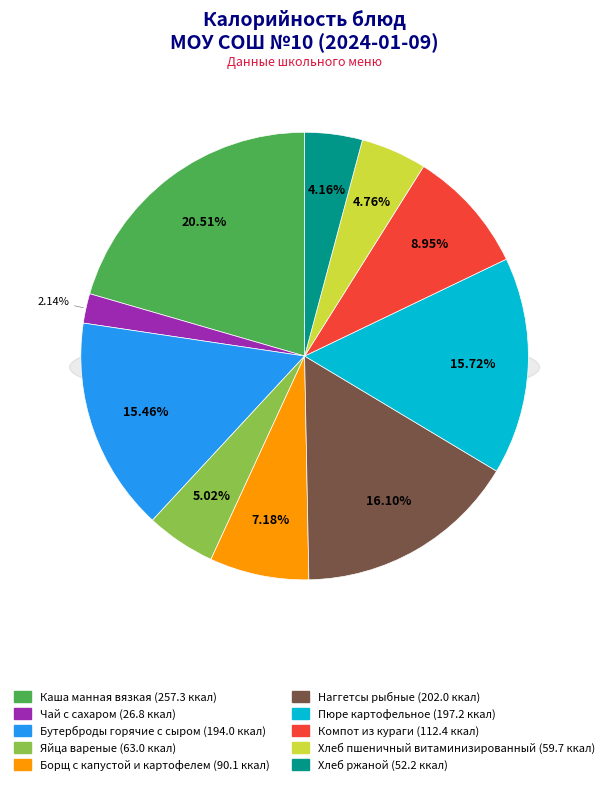

What is the ratio of the value at Компот из кураги to the value at Наггетсы рыбные?

0.6